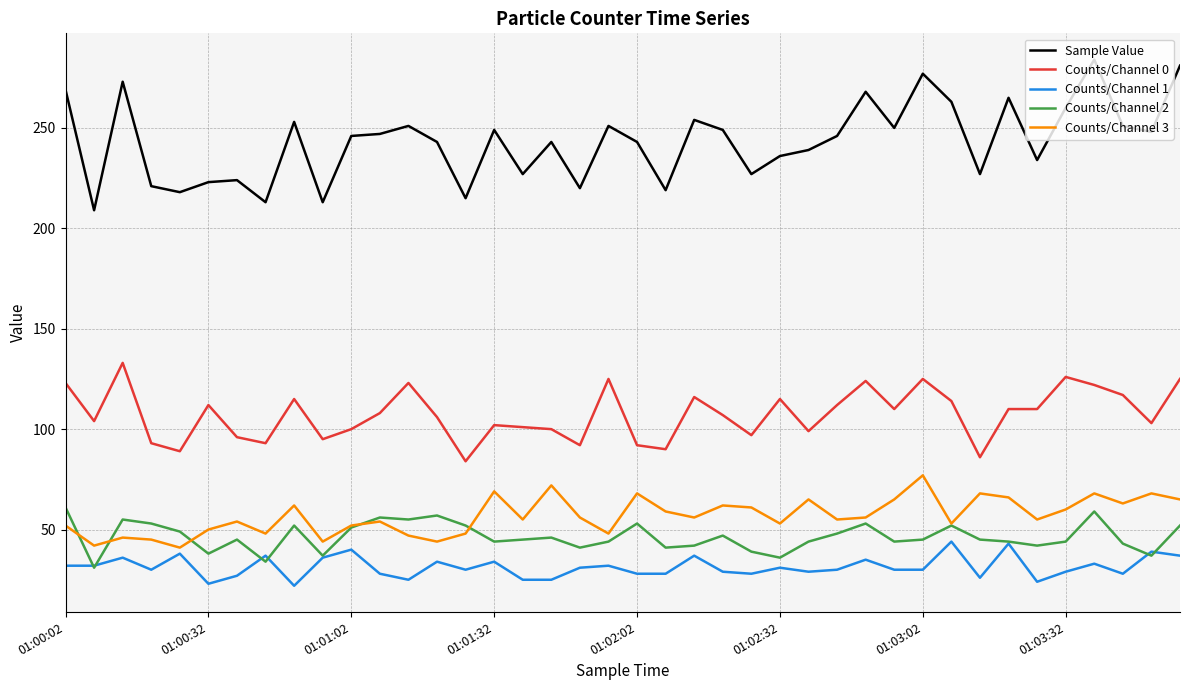

Which series has the largest range (max minus min)?

Sample Value